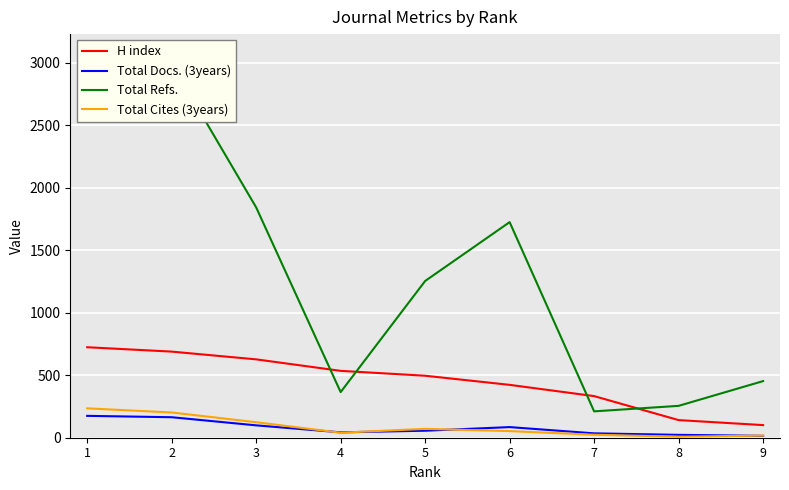

Which category has the lowest value in the Total Cites (3years) series?

8